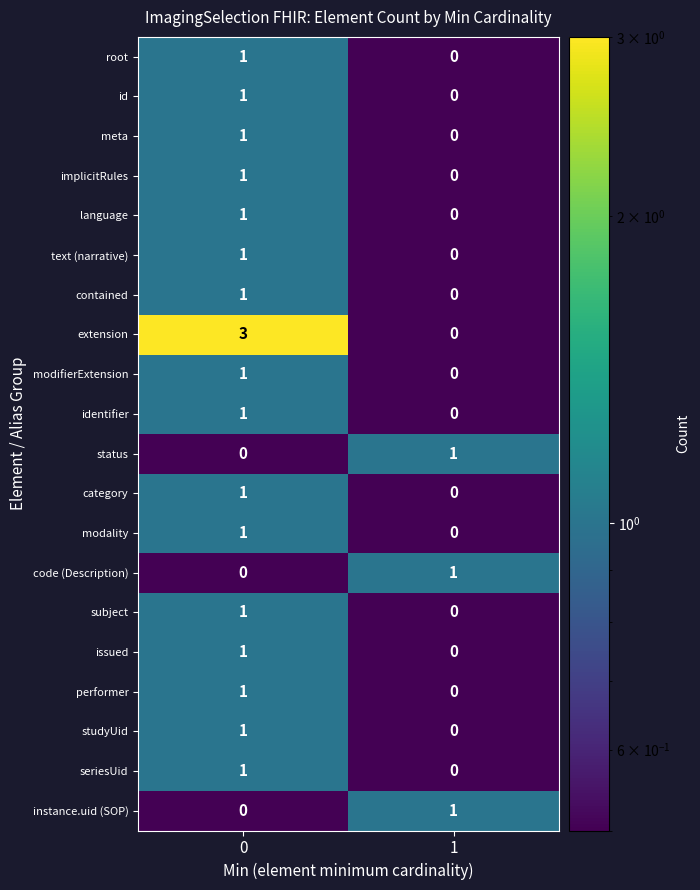

How many series are shown in this chart?

20